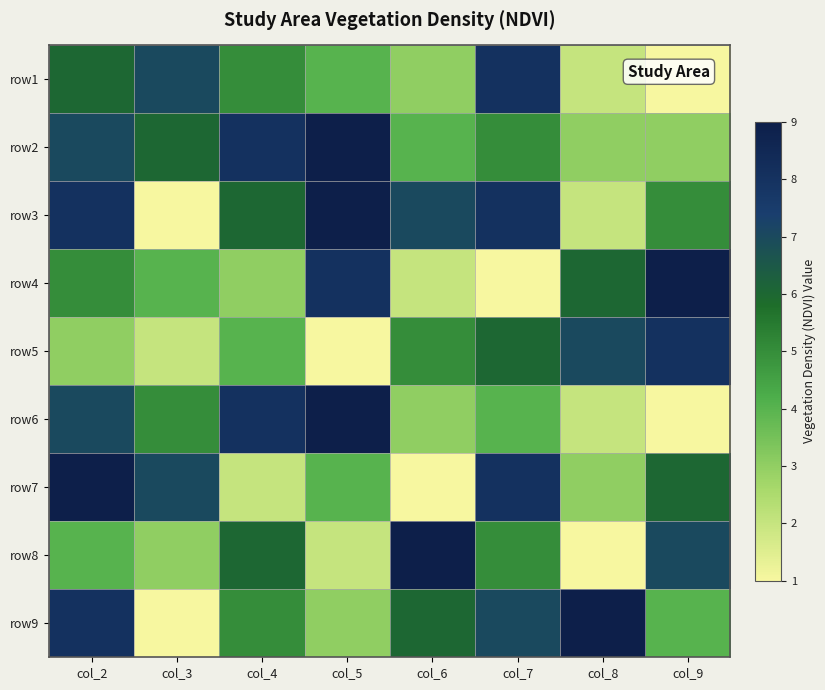

Reading right to left, what are all the values shown in this chart?

row1: col_9=1	col_8=2	col_7=8	col_6=3	col_5=4	col_4=5	col_3=7	col_2=6
row2: col_9=3	col_8=3	col_7=5	col_6=4	col_5=9	col_4=8	col_3=6	col_2=7
row3: col_9=5	col_8=2	col_7=8	col_6=7	col_5=9	col_4=6	col_3=1	col_2=8
row4: col_9=9	col_8=6	col_7=1	col_6=2	col_5=8	col_4=3	col_3=4	col_2=5
row5: col_9=8	col_8=7	col_7=6	col_6=5	col_5=1	col_4=4	col_3=2	col_2=3
row6: col_9=1	col_8=2	col_7=4	col_6=3	col_5=9	col_4=8	col_3=5	col_2=7
row7: col_9=6	col_8=3	col_7=8	col_6=1	col_5=4	col_4=2	col_3=7	col_2=9
row8: col_9=7	col_8=1	col_7=5	col_6=9	col_5=2	col_4=6	col_3=3	col_2=4
row9: col_9=4	col_8=9	col_7=7	col_6=6	col_5=3	col_4=5	col_3=1	col_2=8